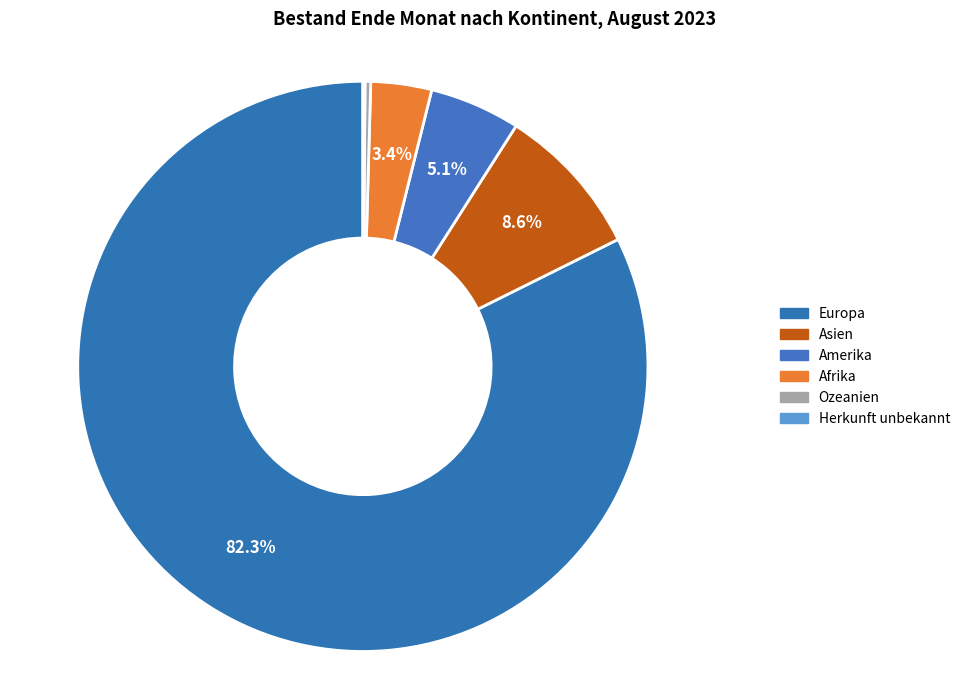

To the nearest percent, what is the combined percentage of Afrika and Europa?

86%